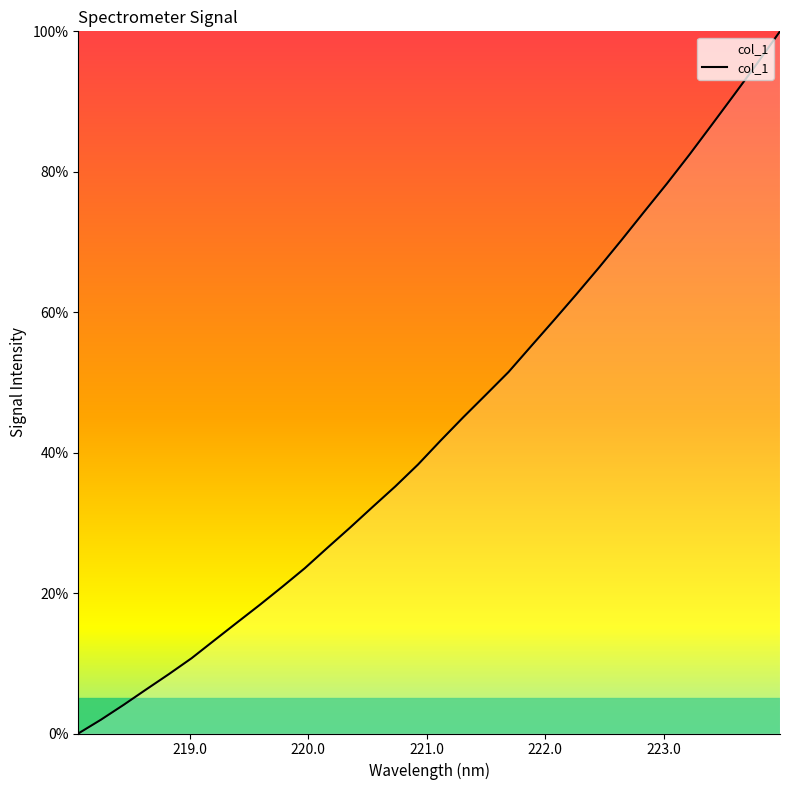

How many values exceed 41?

16